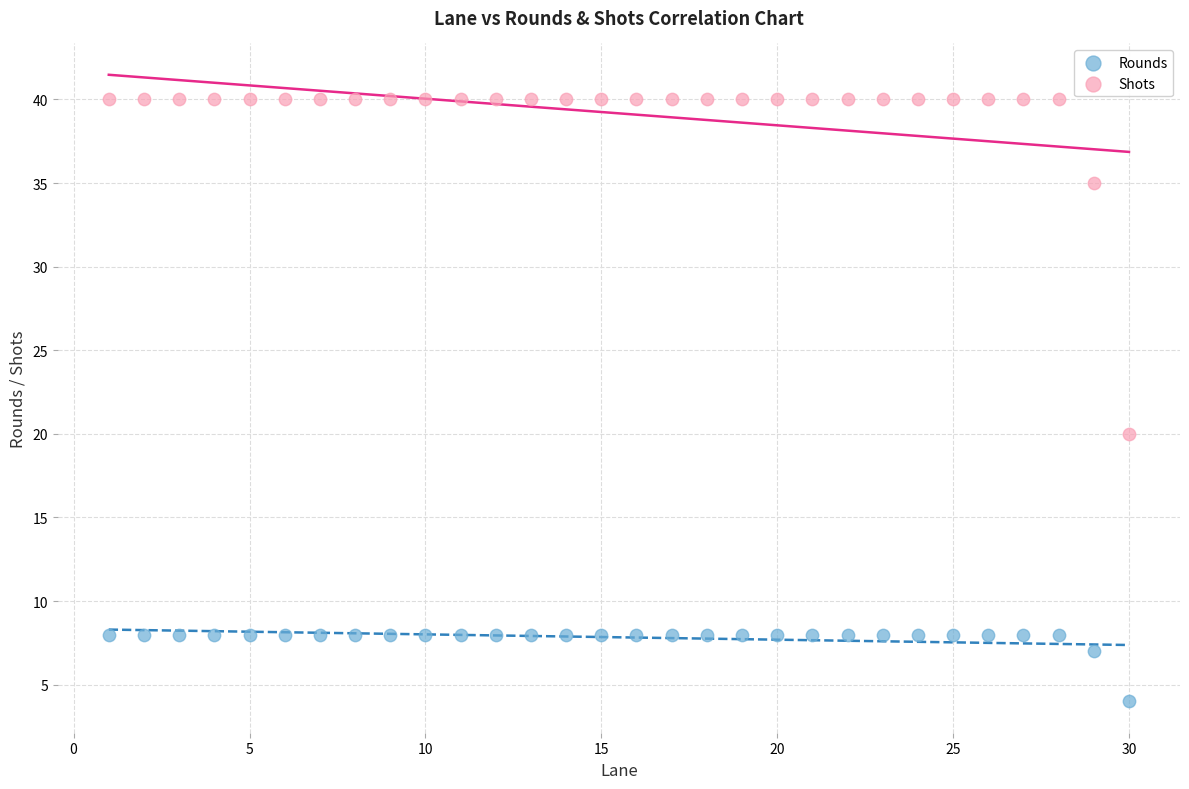

What are all the series names shown in the legend?

Rounds, Shots